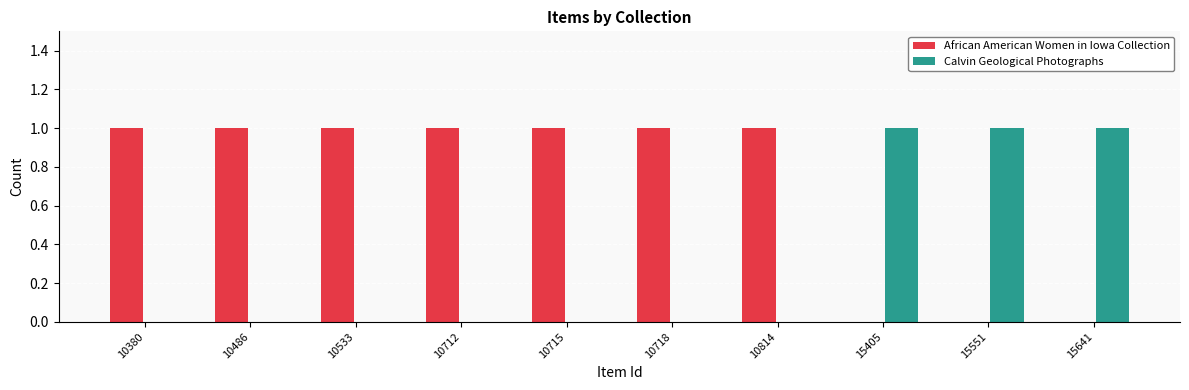

Which series has the largest total across all categories?

African American Women in Iowa Collection